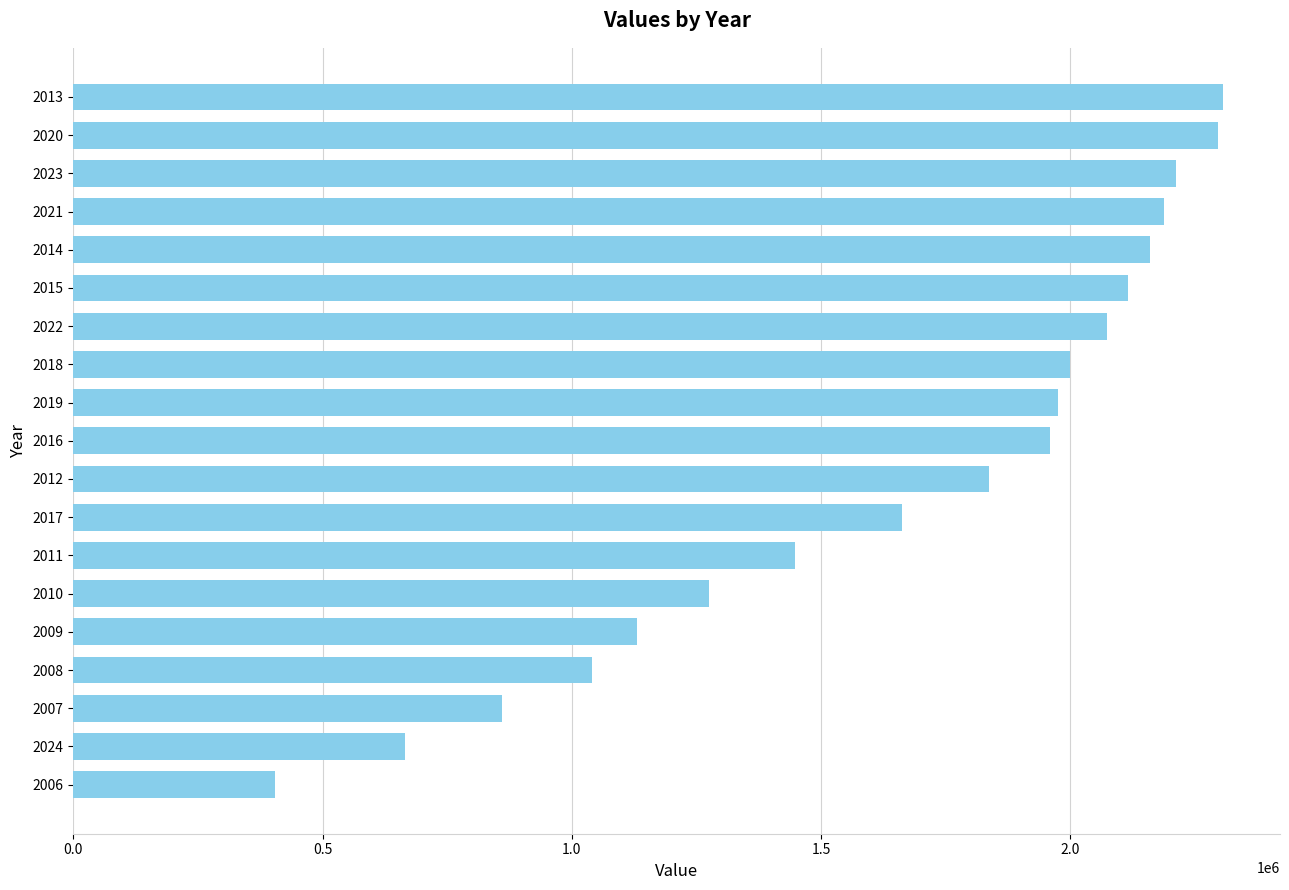

The value at 2017 is 2920666.6. True or false?

False